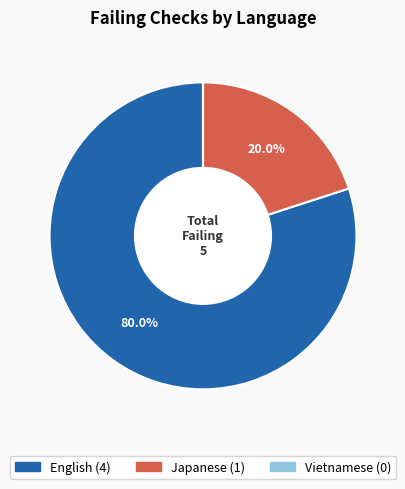

Which category accounts for the majority?

English